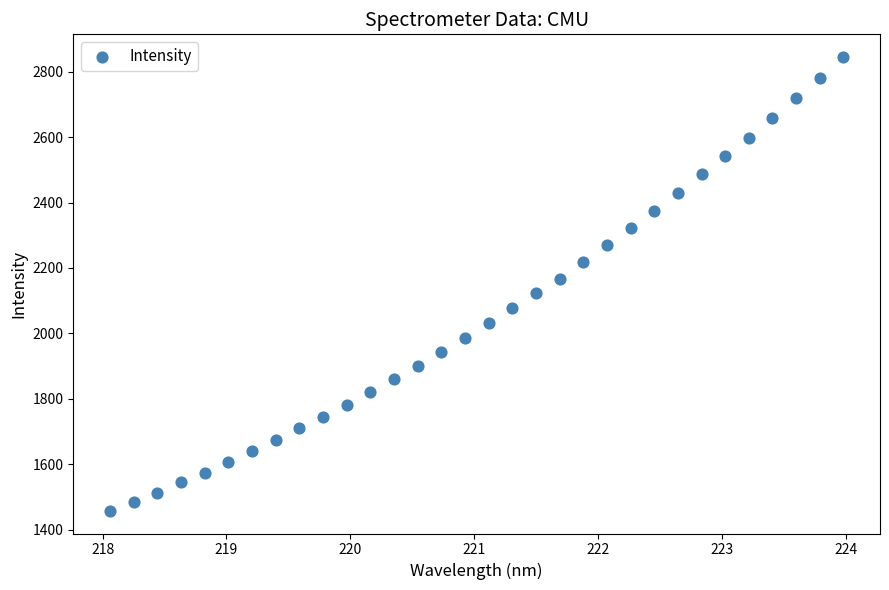

What is the range of Y values (max minus min)?

1387.6